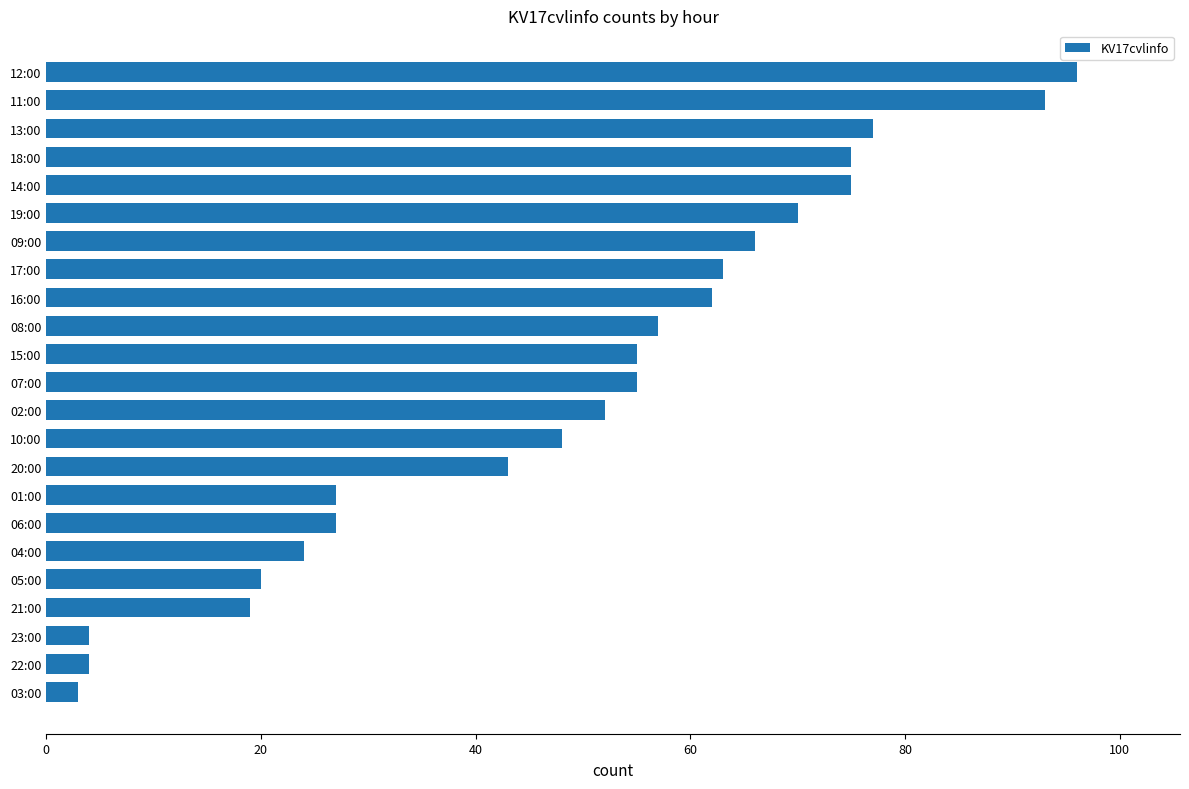

Reading bottom to top, what are all the values shown in this chart?

3	4	4	19	20	24	27	27	43	48	52	55	55	57	62	63	66	70	75	75	77	93	96